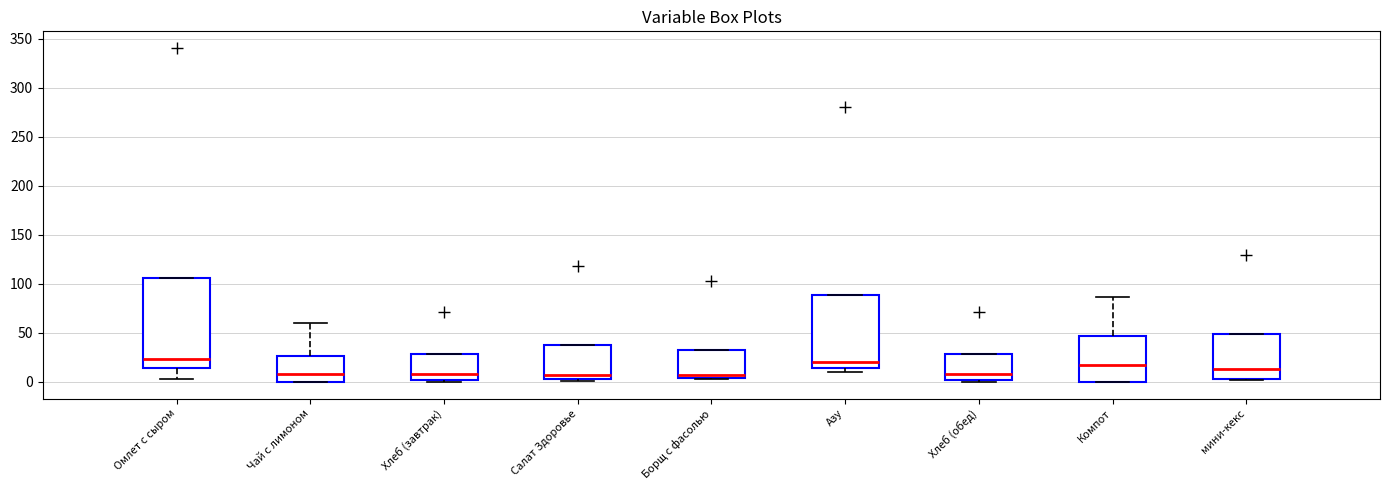

Reading left to right, transcribe this box plot: for each box, give where its median line is, the range the box spans, and where its two whiskers end, as read against the y-axis. The values are not printed on the chart, so give them approximately, as read against the axis.

Омлет с сыром: median 25, box 15 to 105, whiskers 5 to 105
Чай с лимоном: median 10, box 0 to 25, whiskers 0 to 60
Хлеб (завтрак): median 10, box 0 to 30, whiskers 0 (just below the box's lower edge) to 30
Салат Здоровье: median 10, box 5 to 40, whiskers 0 to 40
Борщ с фасолью: median 5 (just above the box's lower edge), box 5 to 35, whiskers 5 to 35
Азу: median 20, box 15 to 90, whiskers 10 to 90
Хлеб (обед): median 10, box 0 to 30, whiskers 0 (just below the box's lower edge) to 30
Компот: median 15, box 0 to 45, whiskers 0 to 85
мини-кекс: median 15, box 5 to 50, whiskers 0 to 50